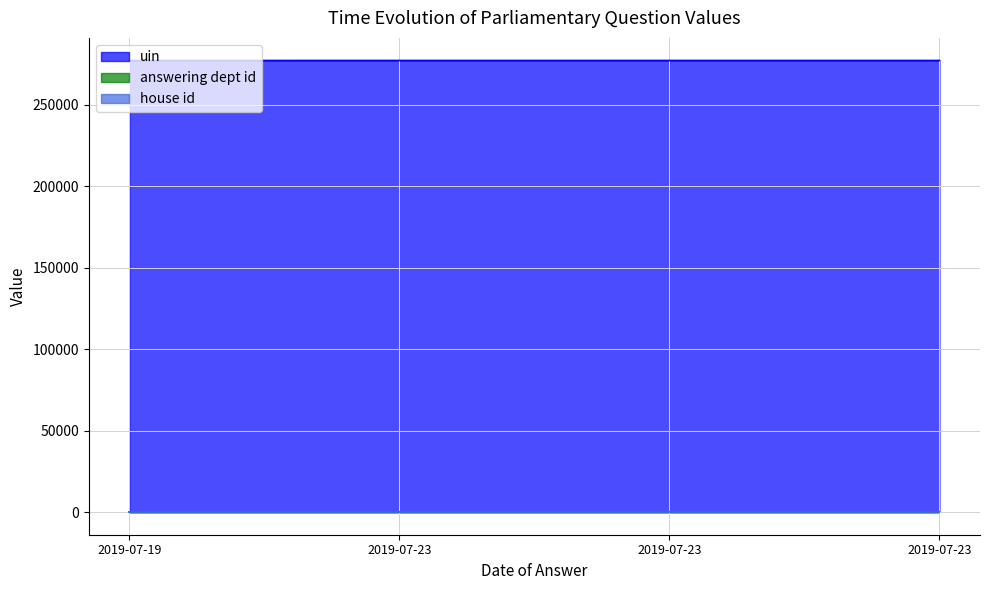

True or false: answering dept id has a value of 9 at 2019-07-23.

False